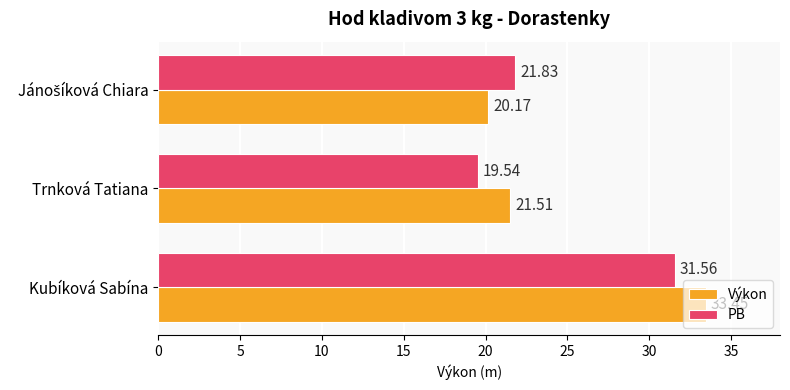

Which series has the widest spread of values?

Výkon